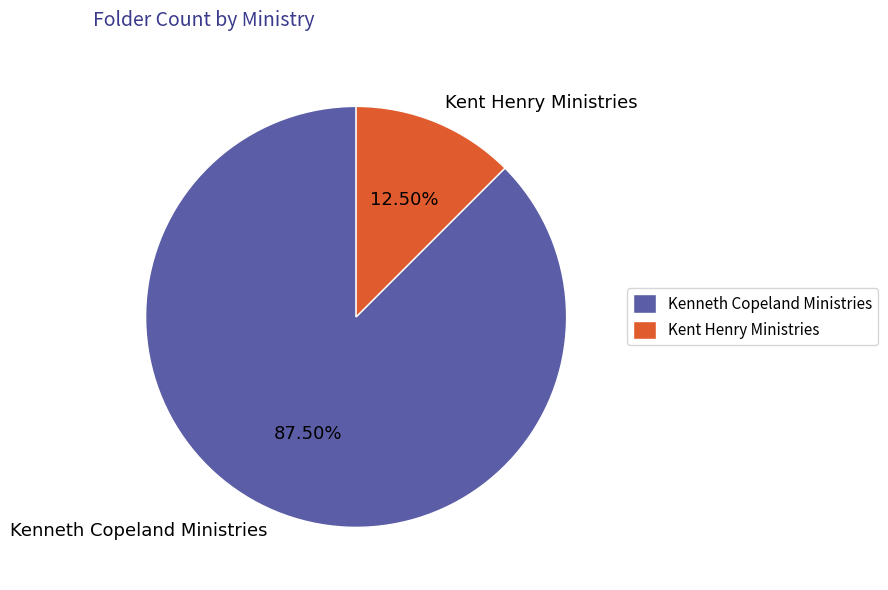

Count the number of slices in the pie.

2